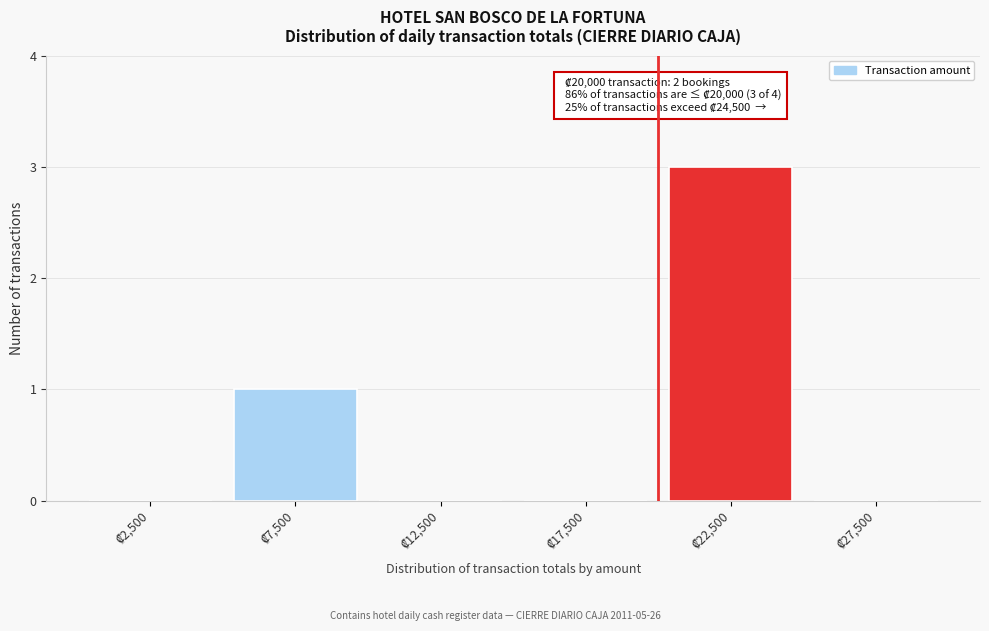

What is the sum of all values?

4